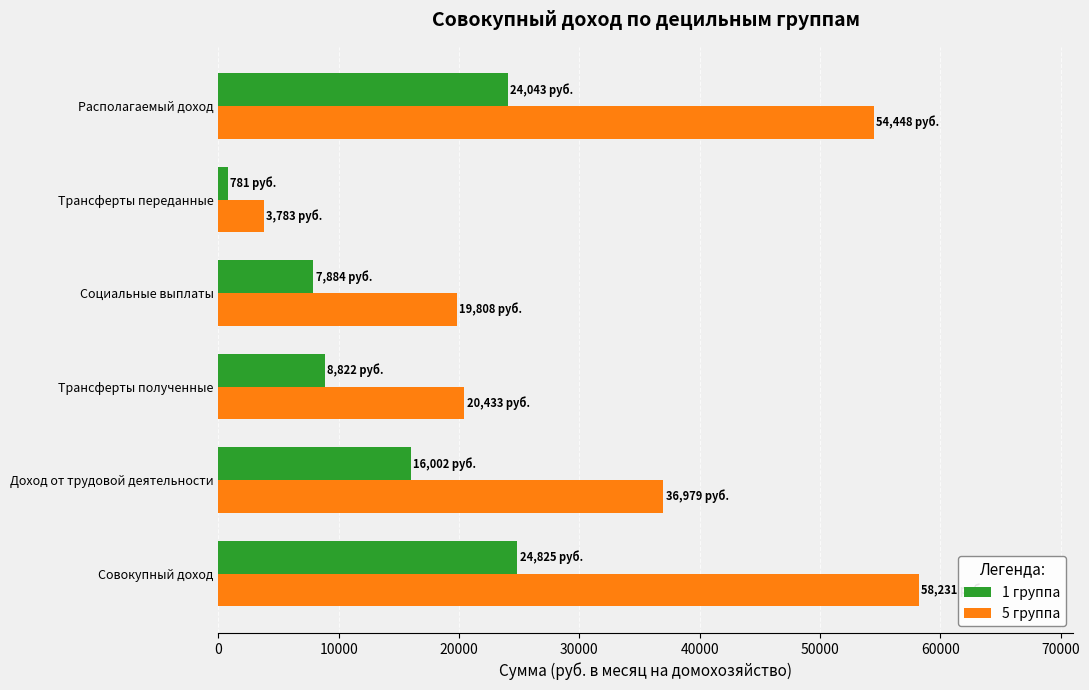

Which category has the lowest value in the 5 группа series?

Трансферты переданные